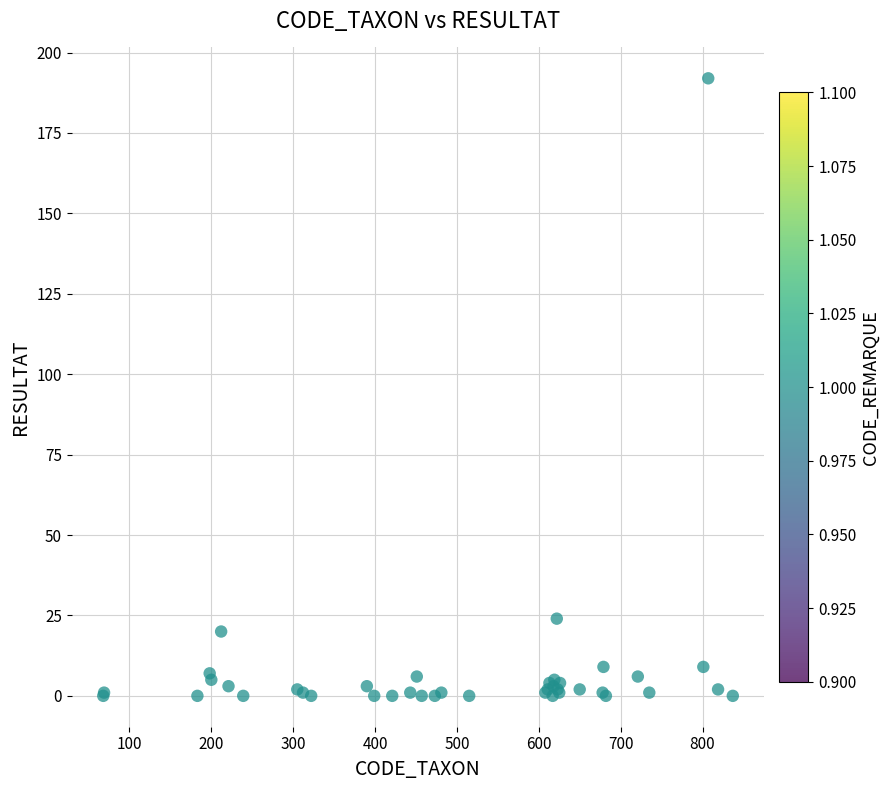

What Y value in the scatter plot is closest to 96?

24